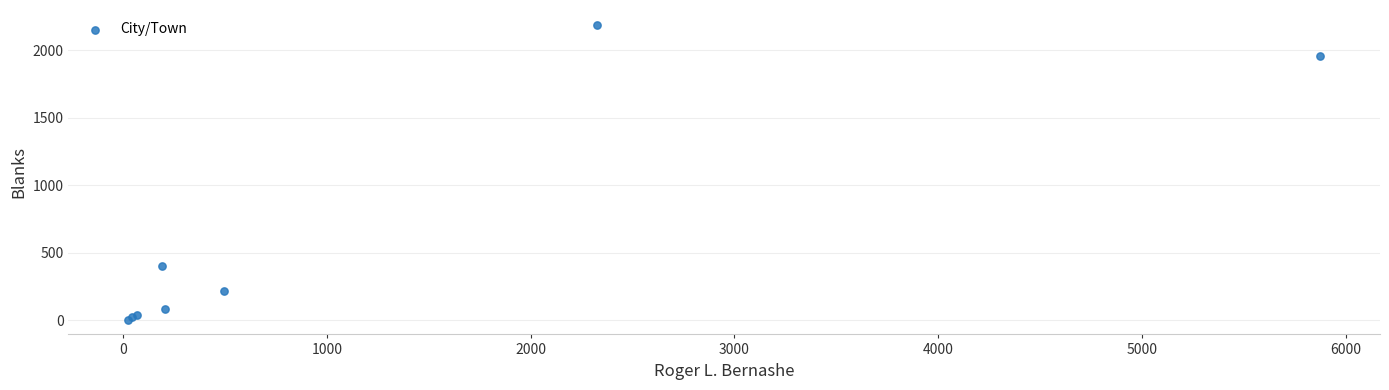

What Y value in the scatter plot is closest to 1097?

399